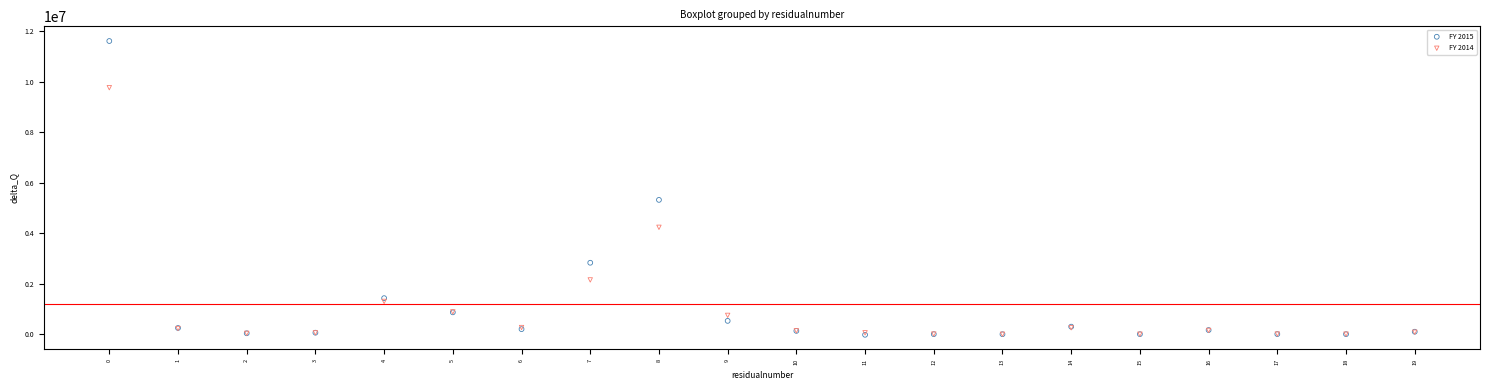

Across all series, what Y value is closest to 5793475?

5319171.2